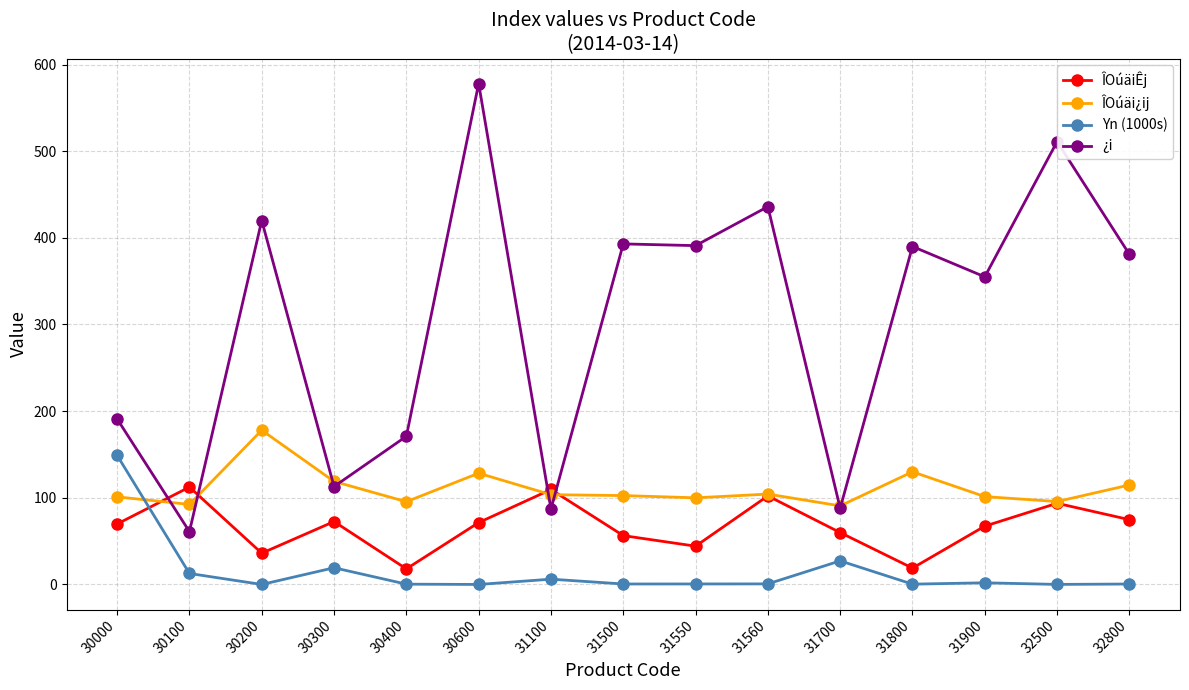

At how many categories does at least one series exceed 224?

9